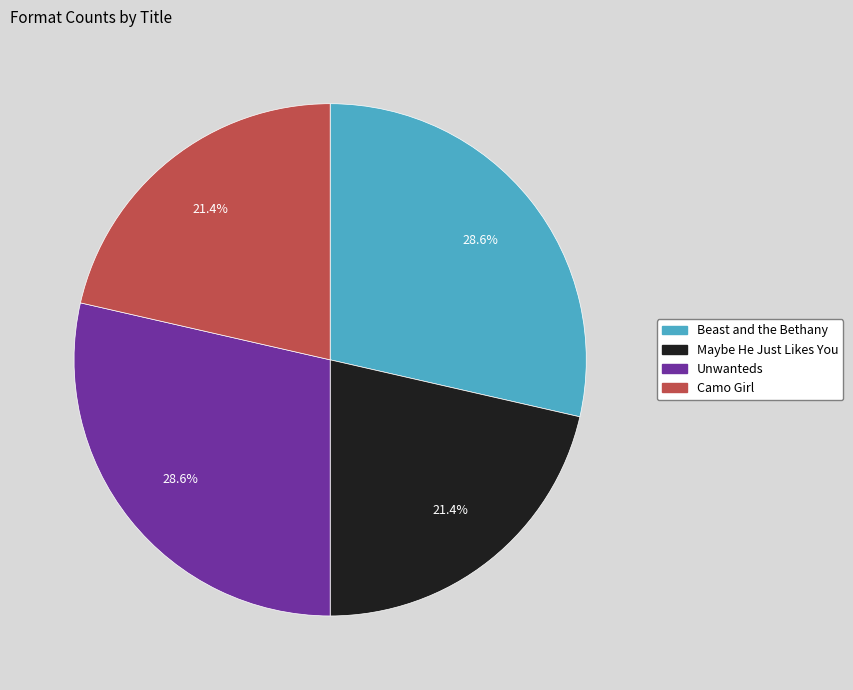

The Unwanteds slice represents 29% of the pie. True or false?

True